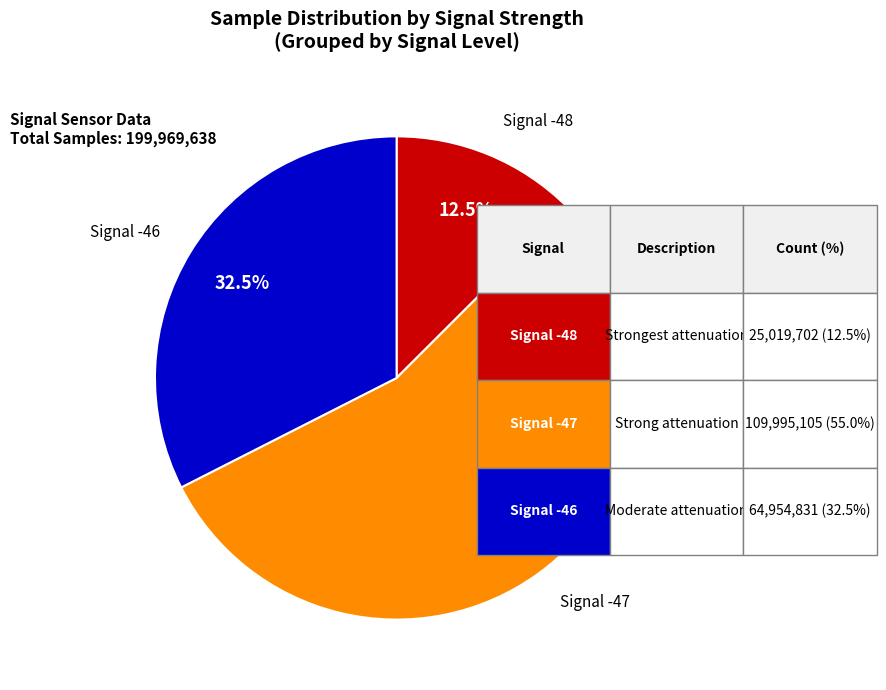

Is there any slice that represents more than half of the pie?

Yes